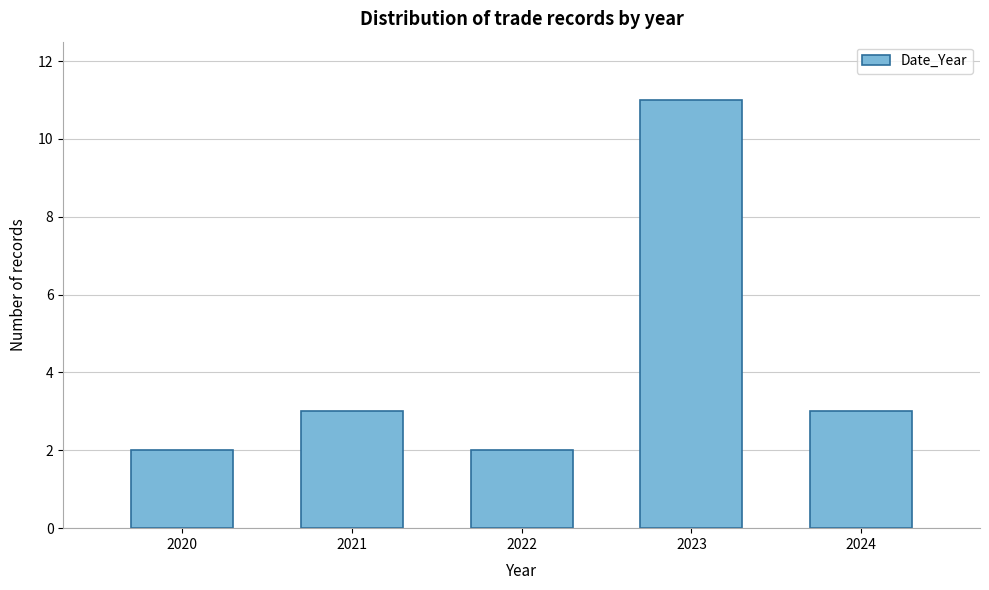

Reading left to right, list all the values displayed in this chart.

2020=2	2021=3	2022=2	2023=11	2024=3